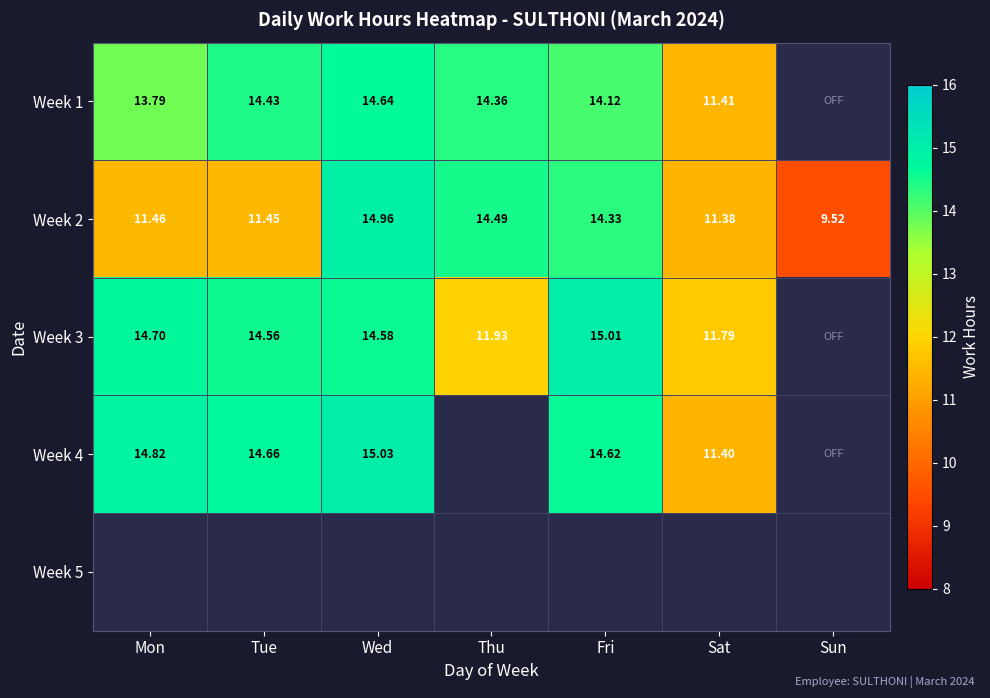

Is the value of Week 1 at Thu greater than the value of Week 2 at Sat?

Yes